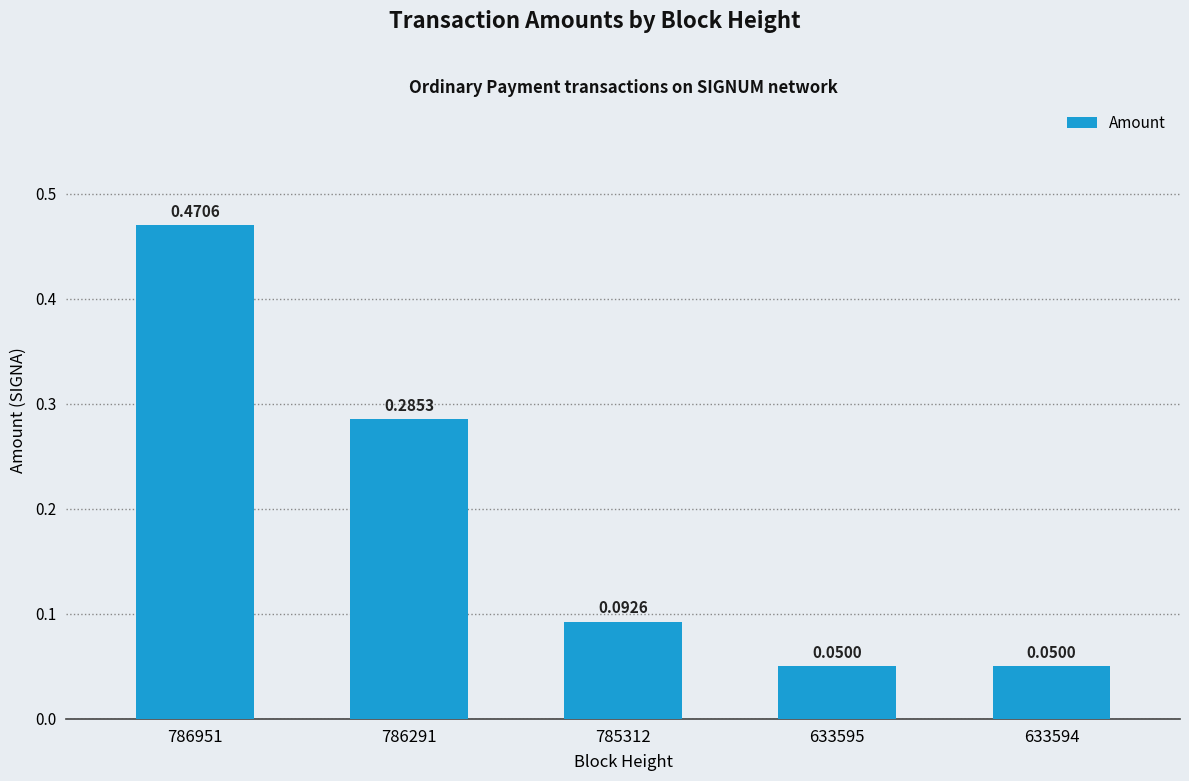

What is the sum of the values at 785312 and 786951?

0.6